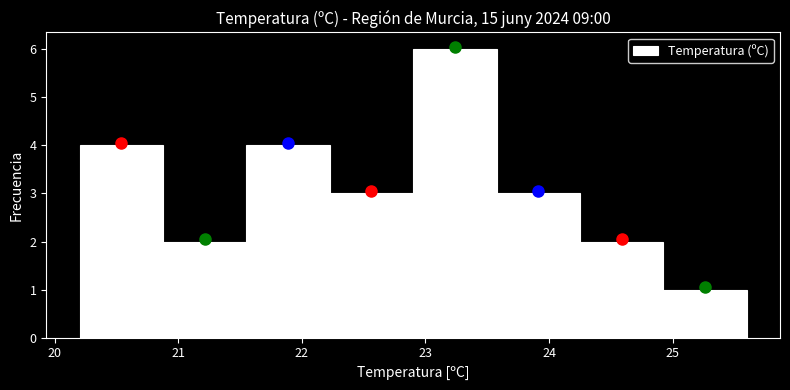

What is the height of the bar covering 24.9 to 25.6 on the x-axis? Neither the bar edges nor the heights are printed on the chart, so give them approximately, as read against the axes.

1